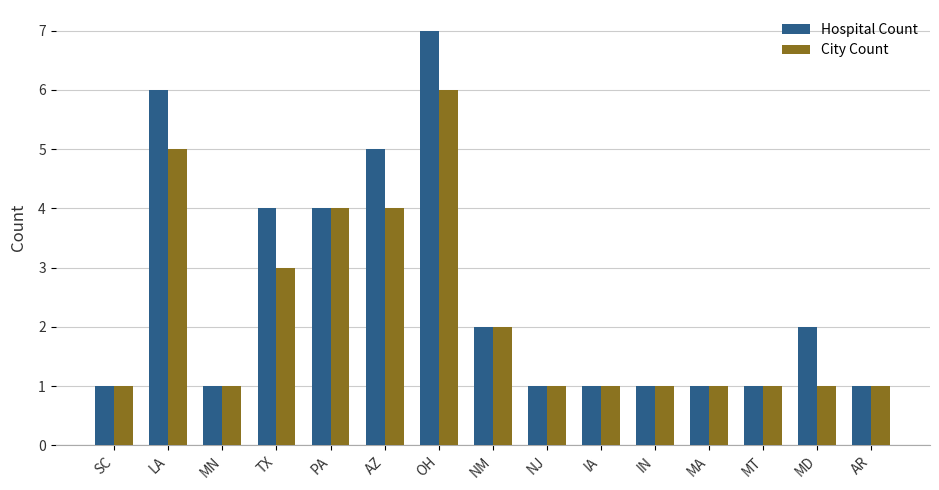

What is the difference between the maximum and minimum values in the City Count series?

5